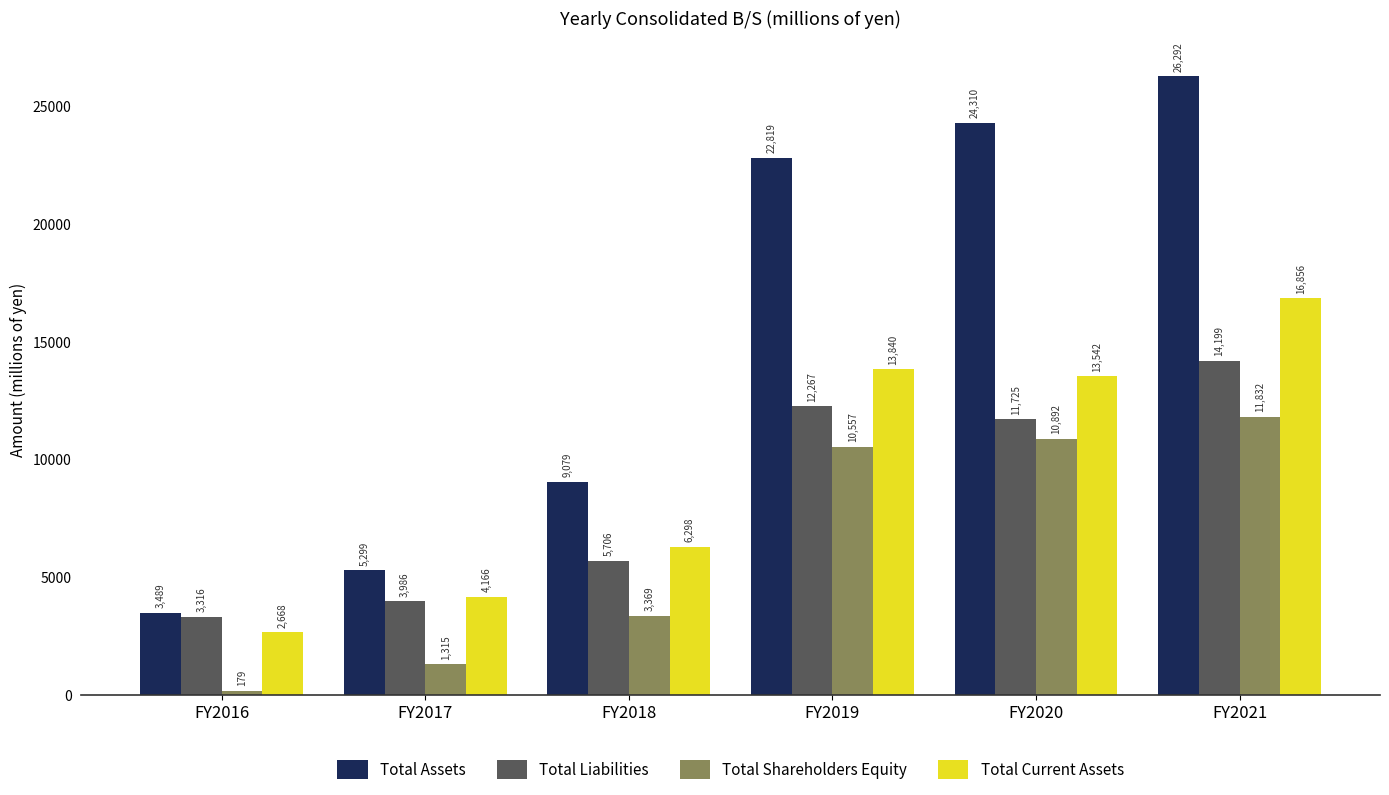

How many values in the Total Liabilities series are below 11725?

3